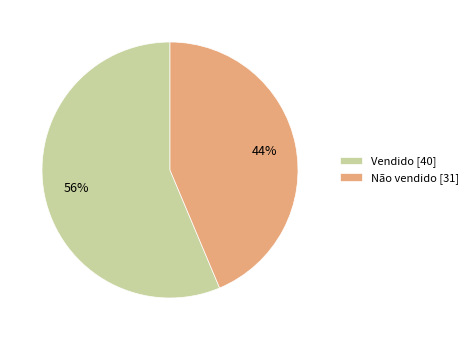

Which category accounts for the majority?

Vendido